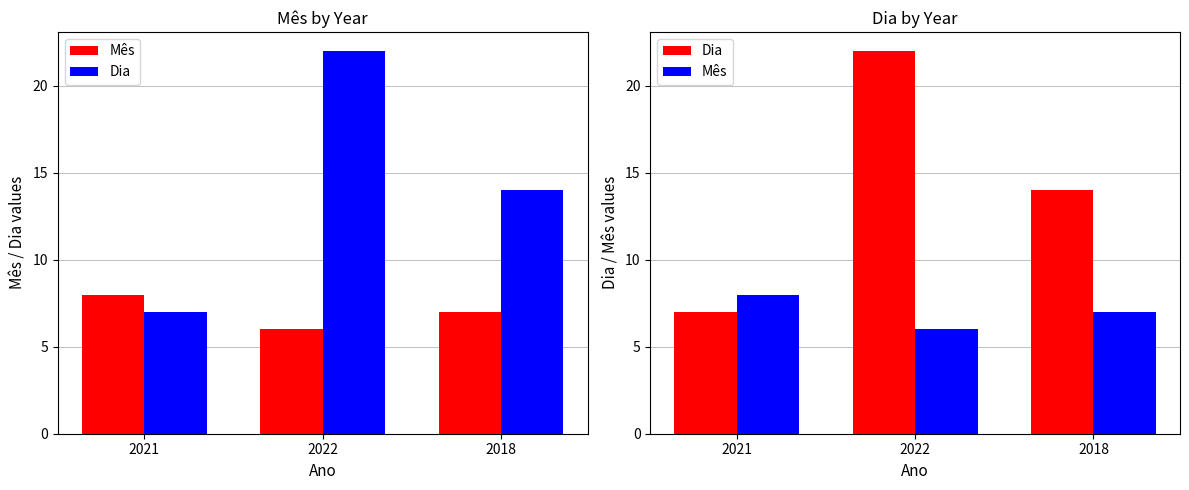

How many bars are there in each group?

2